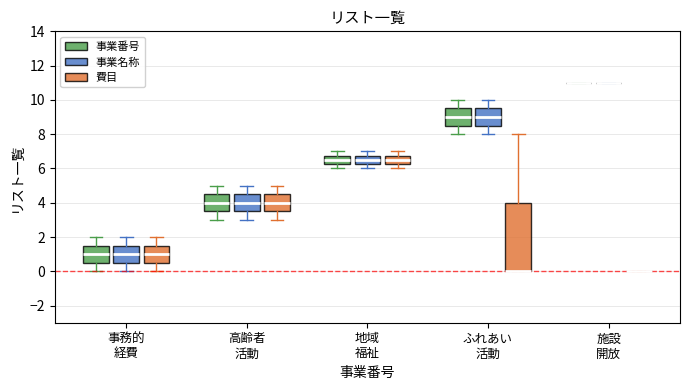

Where is the upper edge of the box for 地域 福祉 (費目) on the y-axis? The values are not printed on the chart, so give them approximately, as read against the axis.

6.8